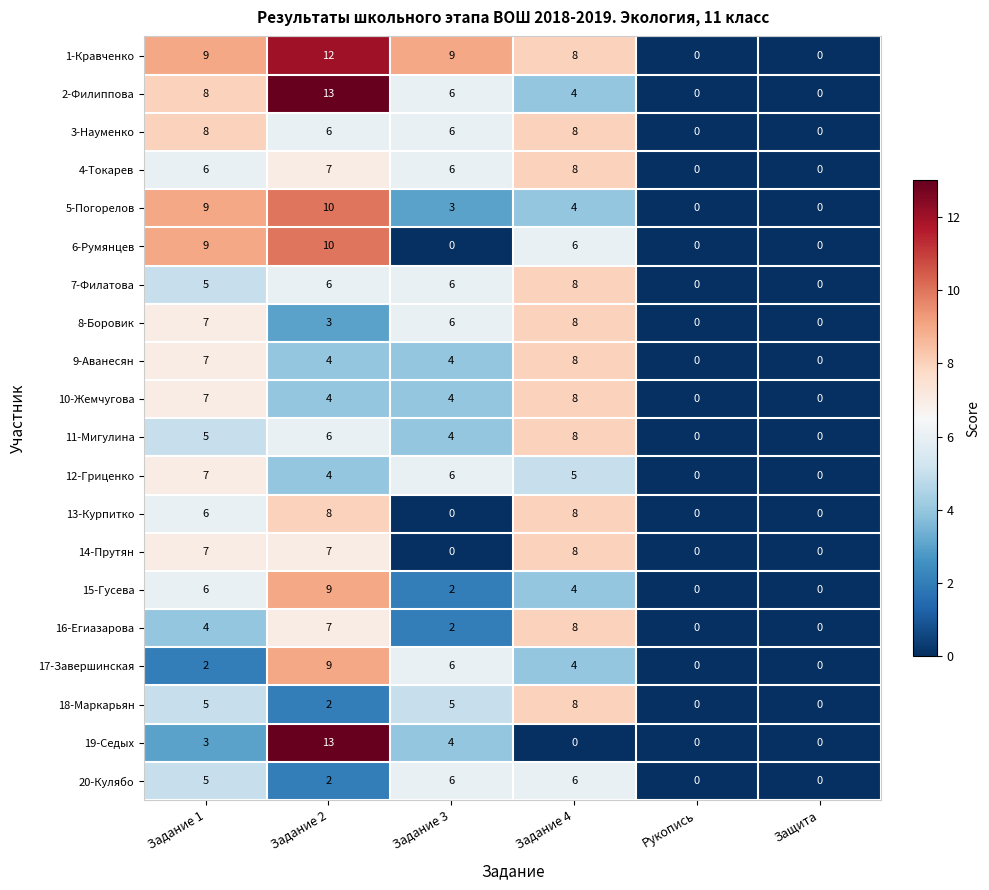

Is it true that 7-Филатова equals 6 at Задание 3?

True